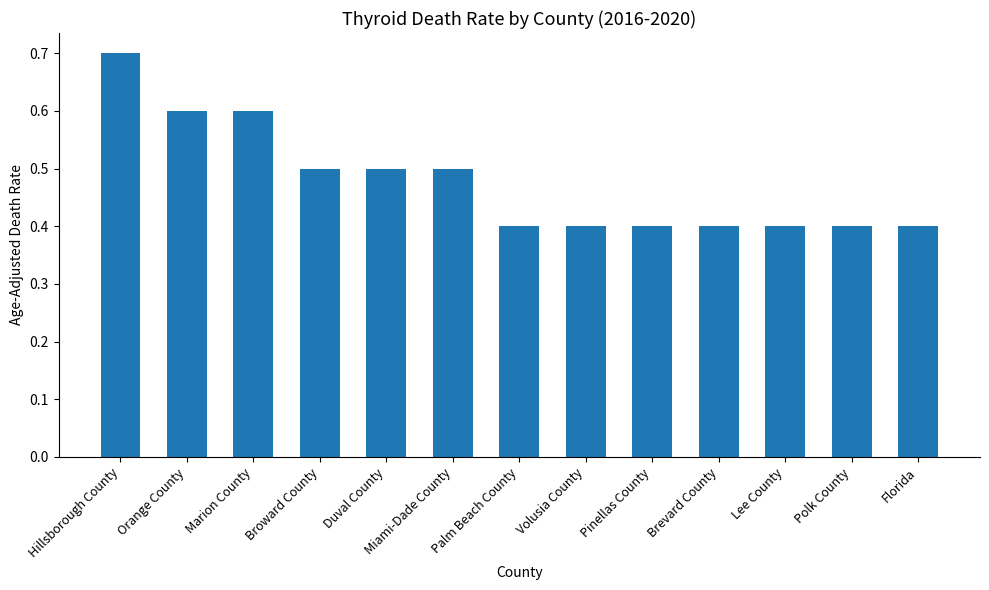

The value at Marion County is 0.6. True or false?

True